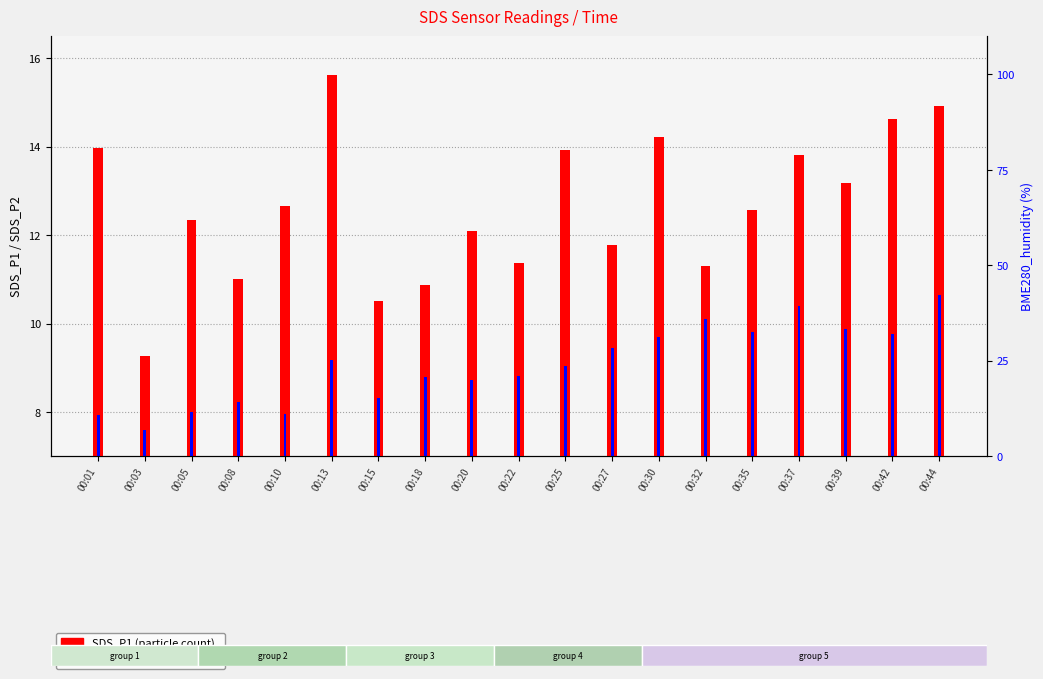

At which label does SDS_P2 first exceed 9?

00:13